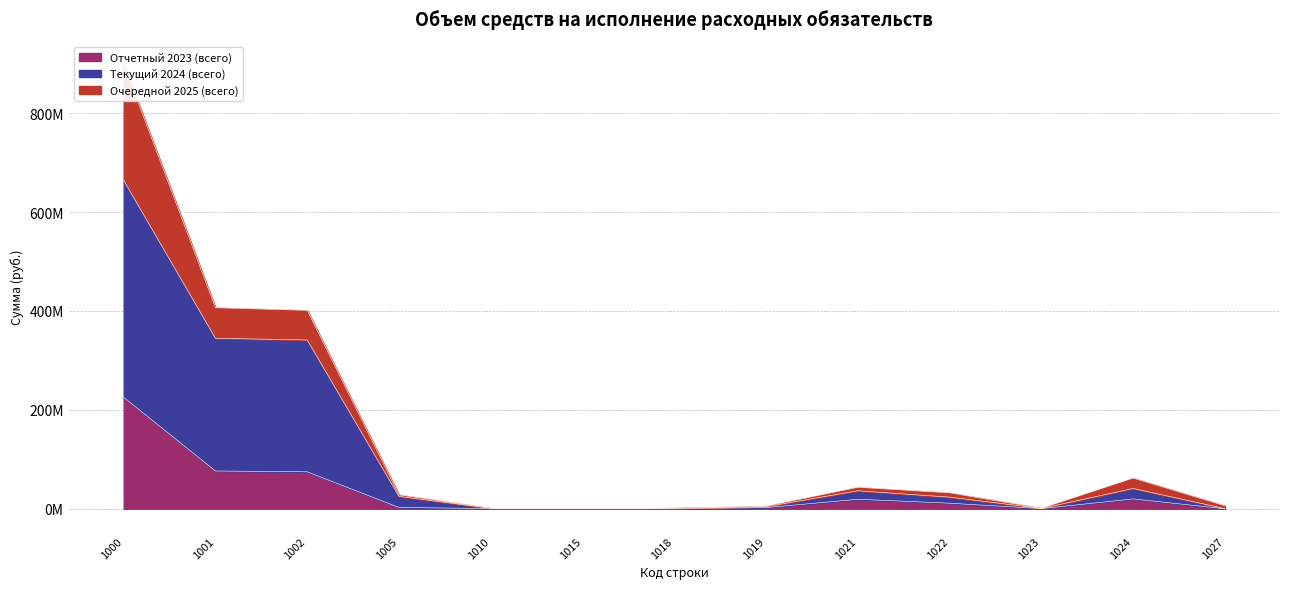

What value does the Текущий 2024 (всего) series have at 1015?

220000.0